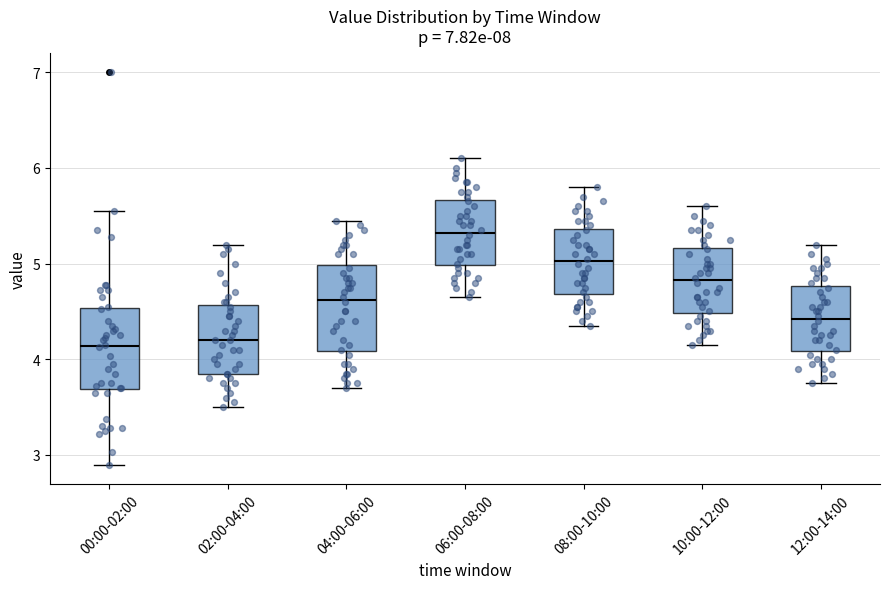

Reading left to right, read every box against the y-axis: the position of its median line, the range the box covers, and the ends of its whiskers. The values are not printed on the chart, so give them approximately, as read against the axis.

00:00-02:00: median 4.1, box 3.7 to 4.5, whiskers 2.9 to 5.6
02:00-04:00: median 4.2, box 3.9 to 4.6, whiskers 3.5 to 5.2
04:00-06:00: median 4.6, box 4.1 to 5.0, whiskers 3.7 to 5.5
06:00-08:00: median 5.3, box 5.0 to 5.7, whiskers 4.7 to 6.1
08:00-10:00: median 5.0, box 4.7 to 5.4, whiskers 4.4 to 5.8
10:00-12:00: median 4.8, box 4.5 to 5.2, whiskers 4.2 to 5.6
12:00-14:00: median 4.4, box 4.1 to 4.8, whiskers 3.8 to 5.2